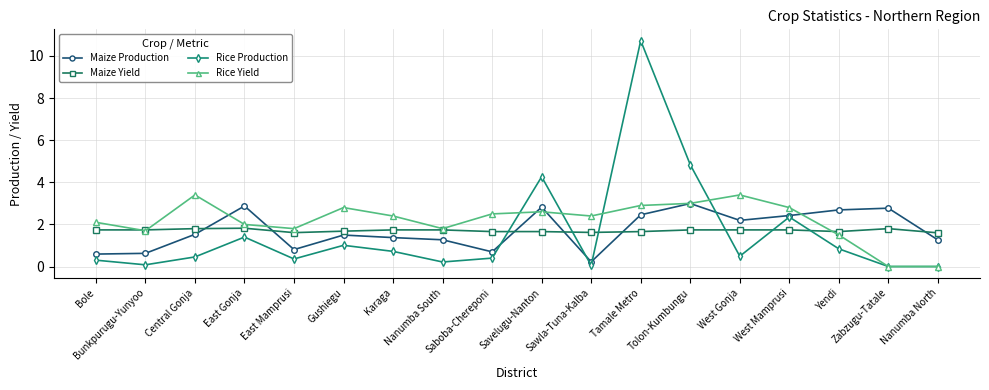

What is the value of the Rice Production point at the 10th from the left?

4.3